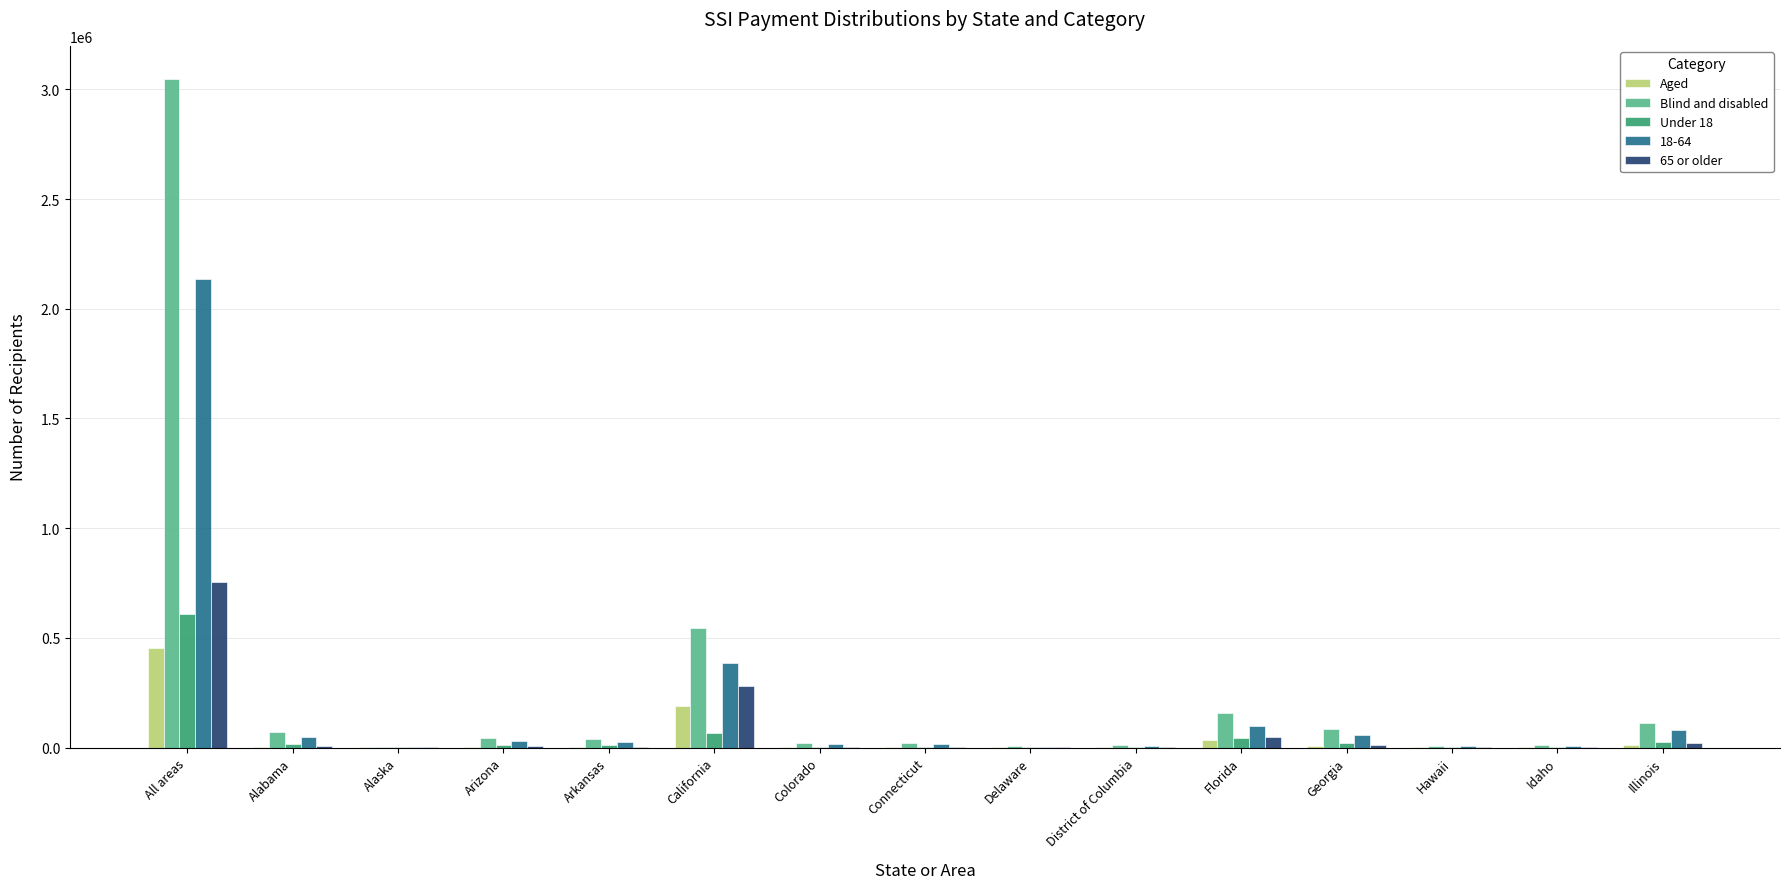

Which series changed the most between All areas and Georgia?

Blind and disabled